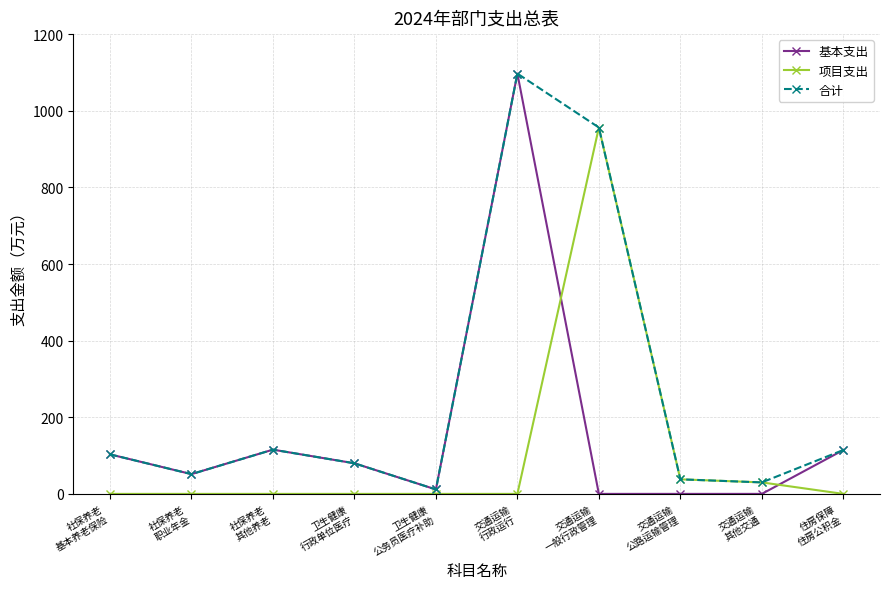

The value of 合计 at 卫生健康
行政单位医疗 is 79.9. True or false?

True